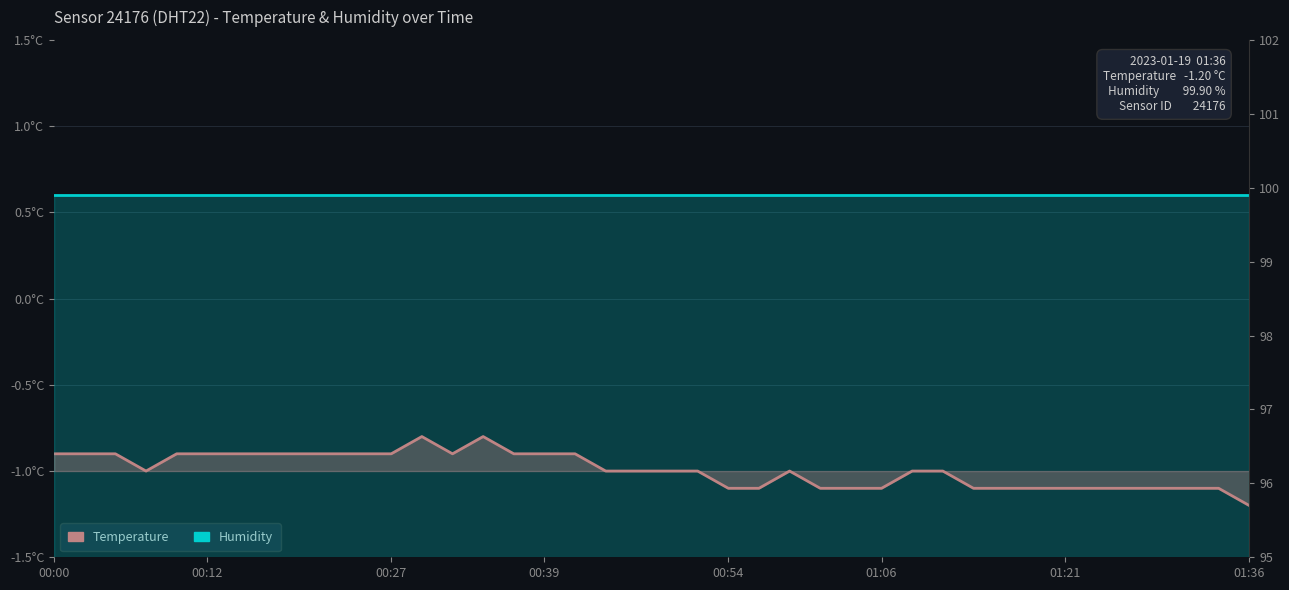

What is the spread (max minus min) of values at 38?

1.0